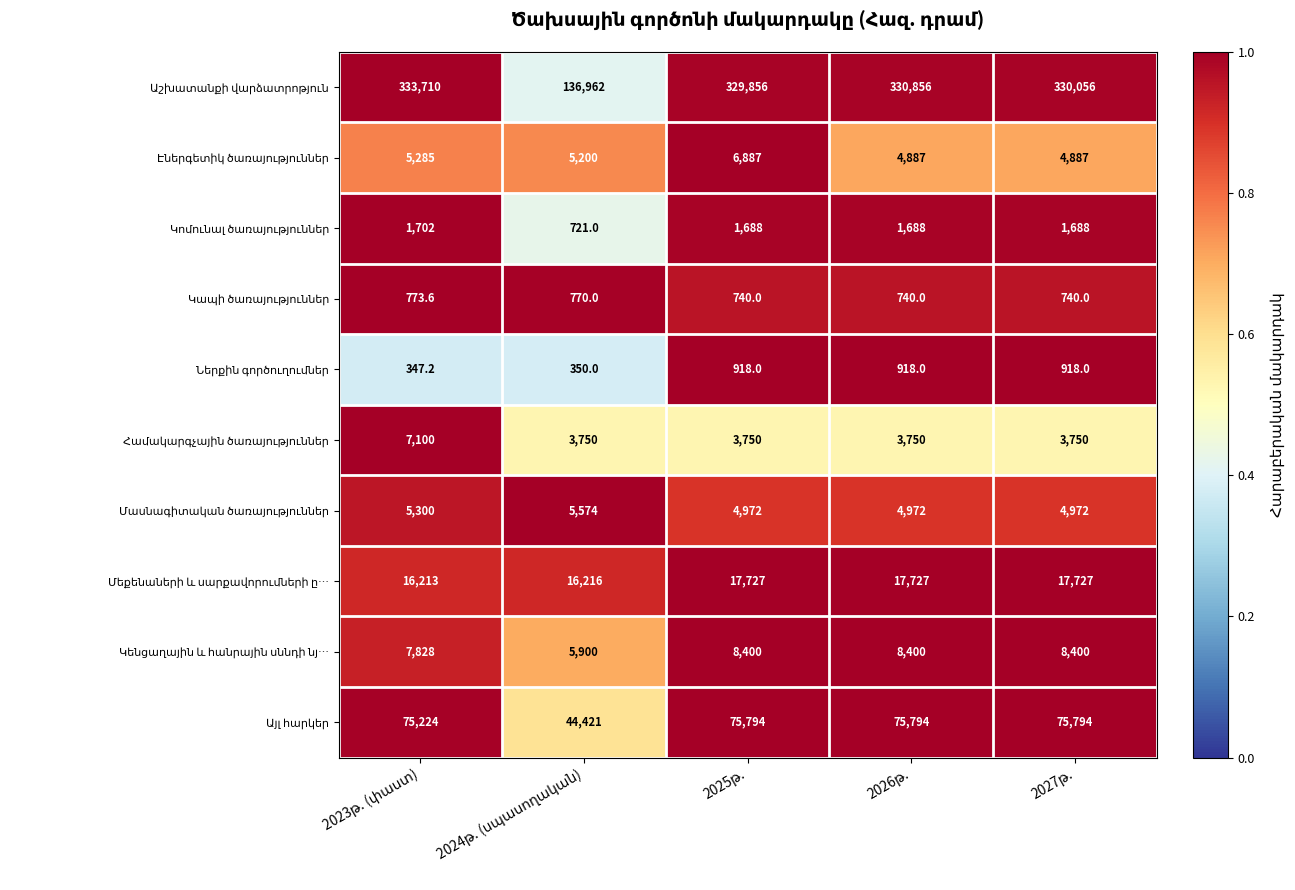

Count the number of data series in this chart.

10